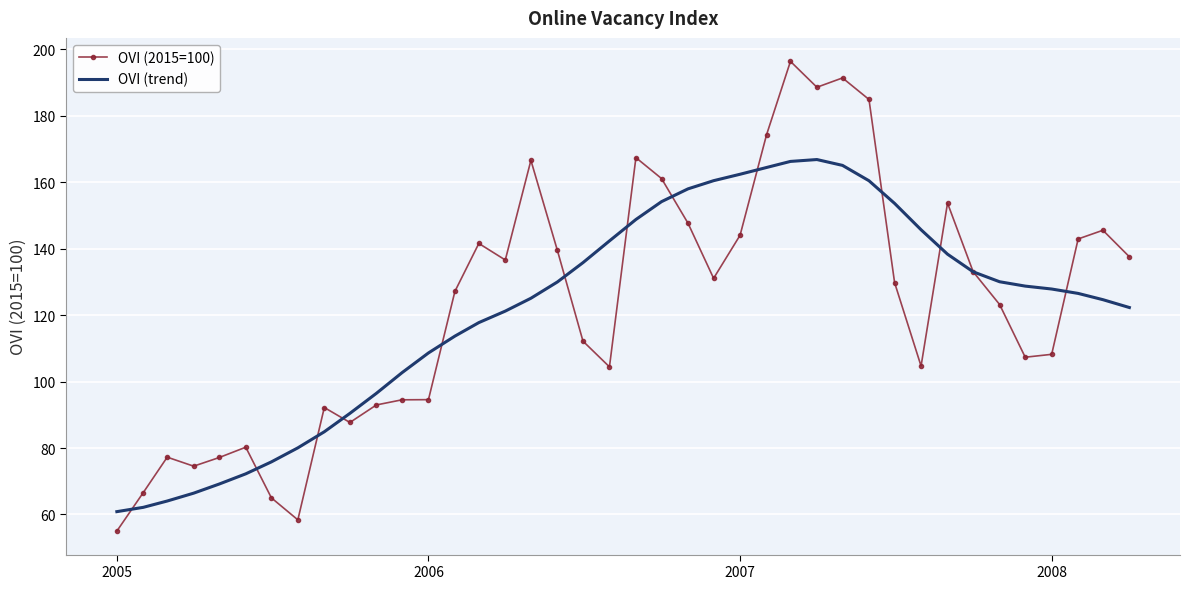

List the series in order of their peak value, lowest first.

OVI (trend), OVI (2015=100)